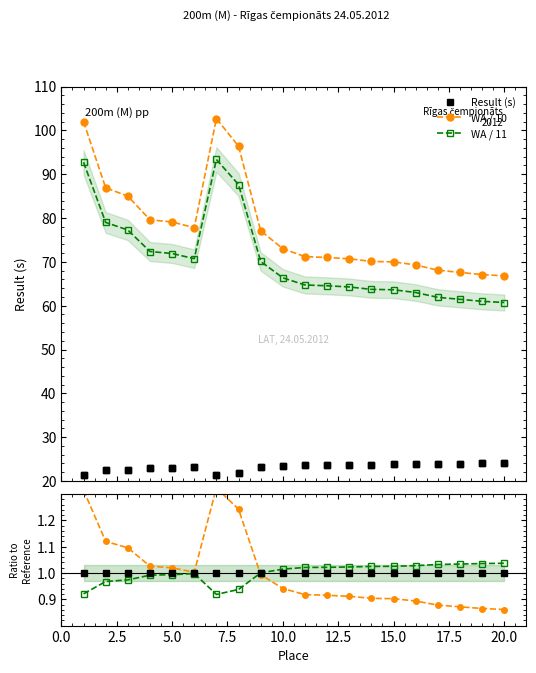

Reading left to right, transcribe all the data shown in this chart.

Result (s): 21.3	22.4	22.6	23.0	23.0	23.1	21.3	21.7	23.2	23.5	23.7	23.7	23.7	23.8	23.8	23.8	23.9	24.0	24.0	24.0
WA / 10: 102.0	86.9	85.0	79.6	79.1	77.8	102.7	96.4	77.1	73.0	71.2	71.0	70.7	70.1	70.0	69.3	68.1	67.6	67.1	66.8
WA / 11: 92.7	79.0	77.3	72.4	71.9	70.7	93.4	87.6	70.1	66.4	64.7	64.5	64.3	63.7	63.6	63.0	61.9	61.5	61.0	60.7
WA ratio: 1.3	1.1	1.1	1.0	1.0	1.0	1.3	1.2	1.0	0.9	0.9	0.9	0.9	0.9	0.9	0.9	0.9	0.9	0.9	0.9
Result ratio: 0.9	1.0	1.0	1.0	1.0	1.0	0.9	0.9	1.0	1.0	1.0	1.0	1.0	1.0	1.0	1.0	1.0	1.0	1.0	1.0
Reference: 1.0	1.0	1.0	1.0	1.0	1.0	1.0	1.0	1.0	1.0	1.0	1.0	1.0	1.0	1.0	1.0	1.0	1.0	1.0	1.0